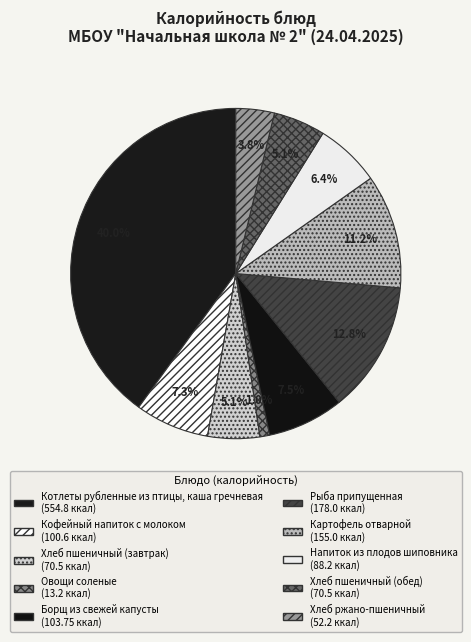

Is there a majority slice in this chart?

No